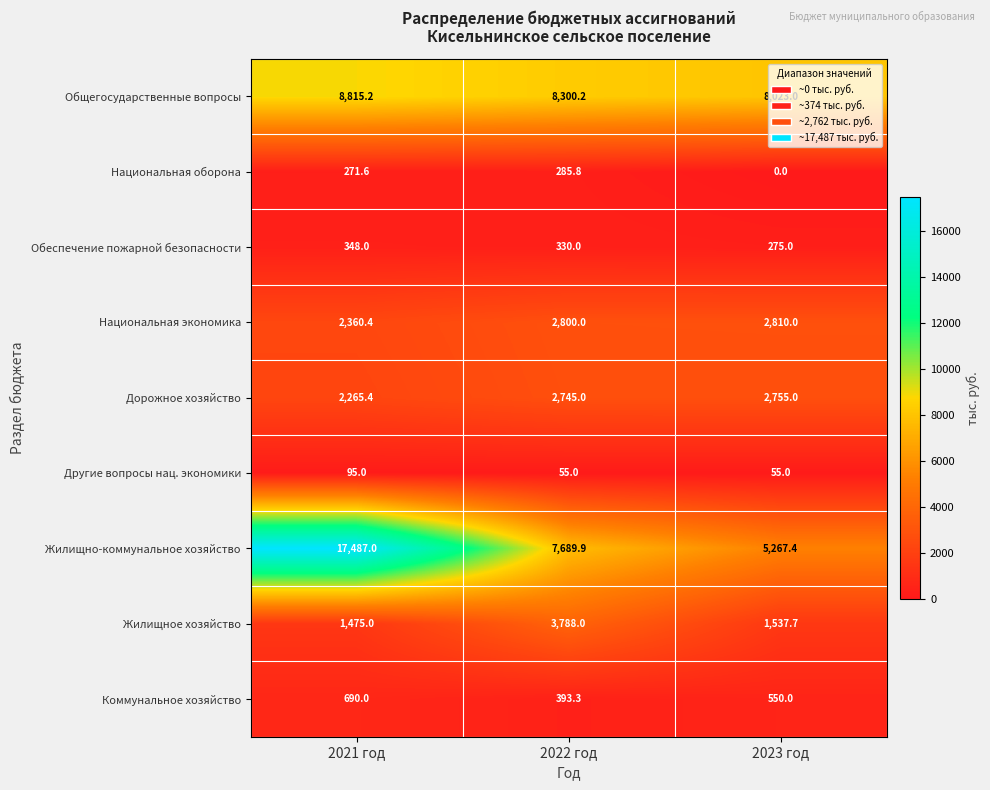

What is the maximum value shown in the chart?

17487.0